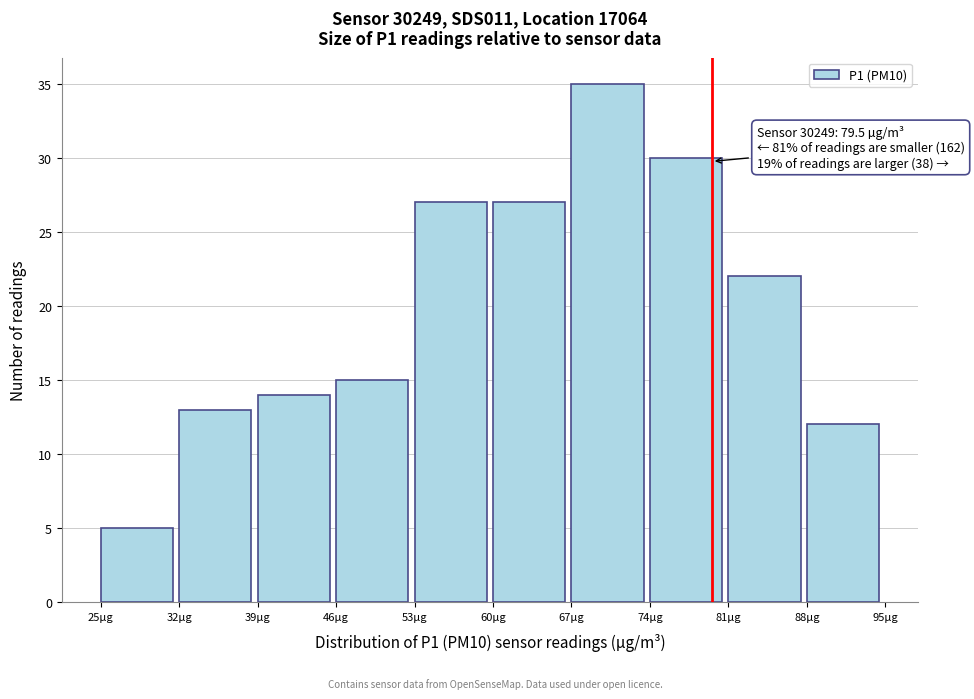

Which range on the x-axis has the tallest bar?

67 to 74